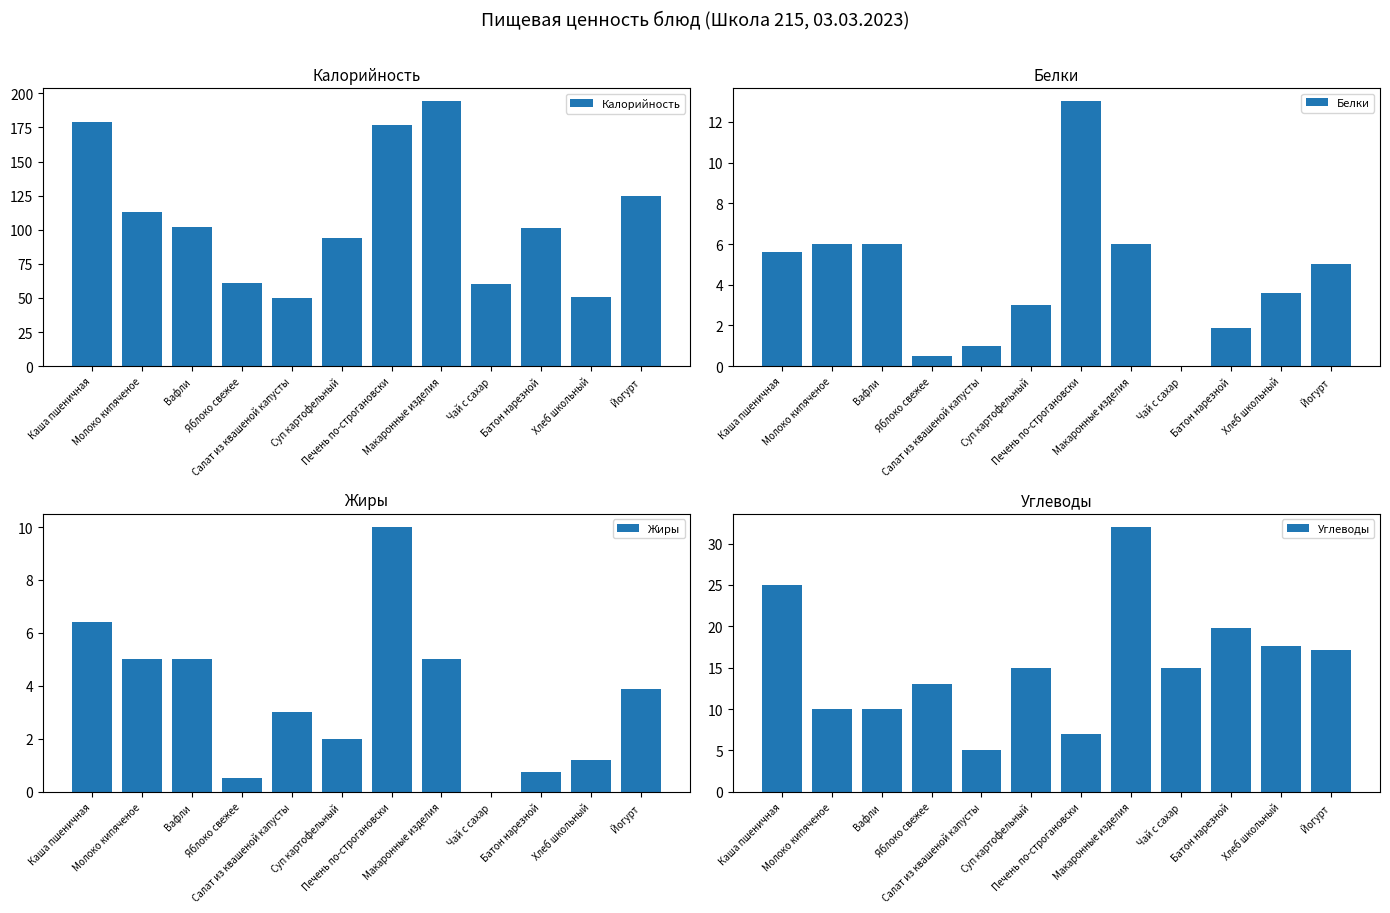

What is the total value across all series at Хлеб школьный?

73.4